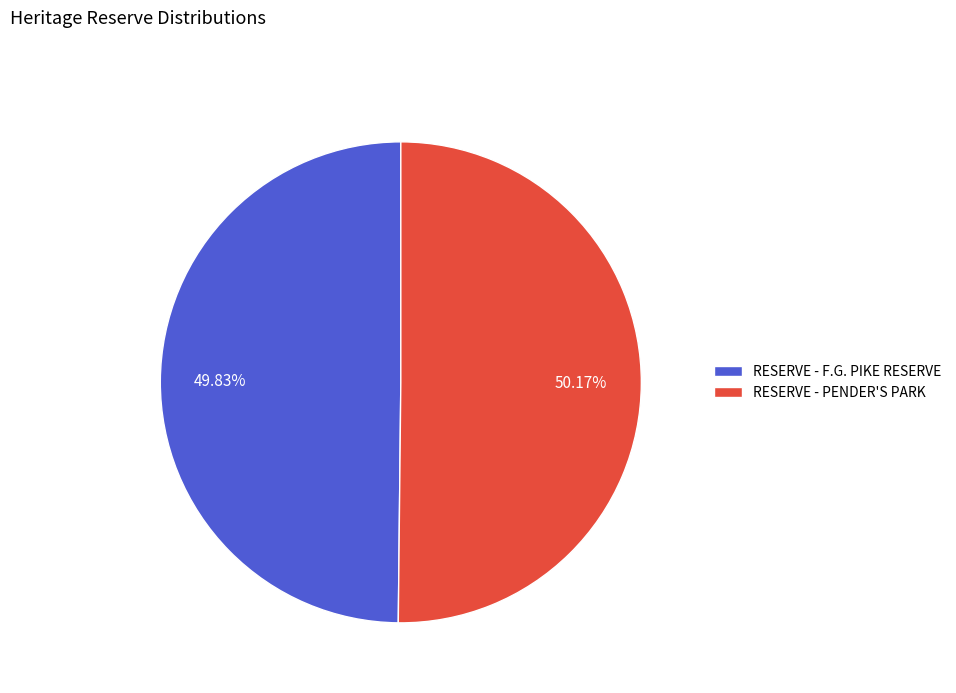

What is the ratio of the value at RESERVE - F.G. PIKE RESERVE to the value at RESERVE - PENDER'S PARK?

1.0